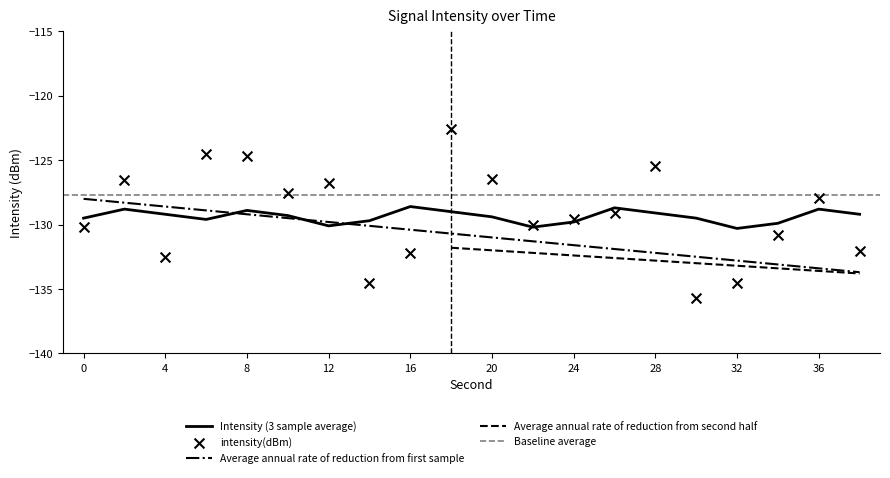

At how many categories does at least one series exceed -124?

1